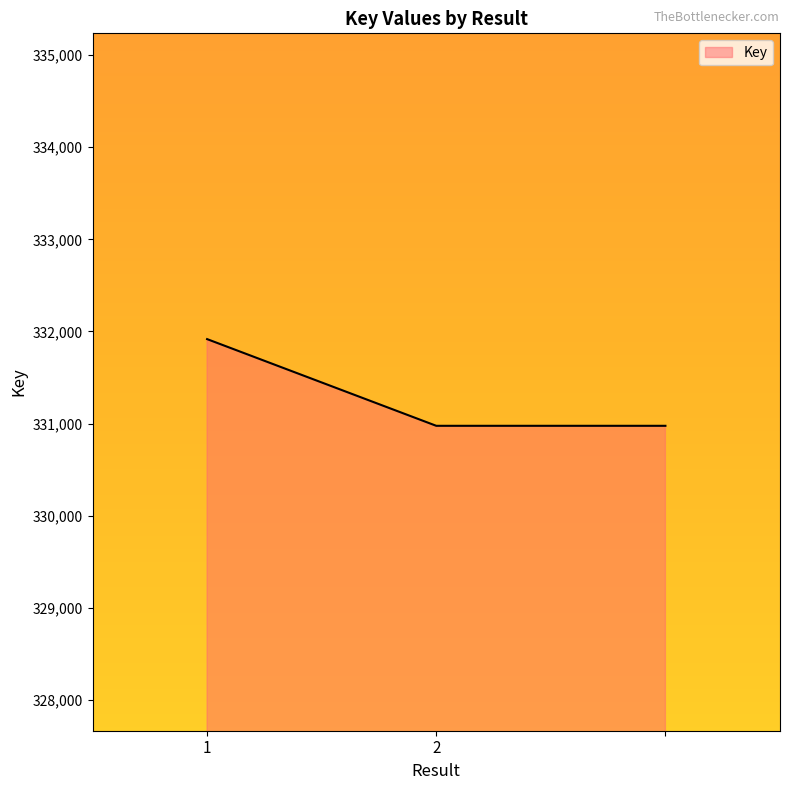

What is the difference between the maximum and second lowest values?

941